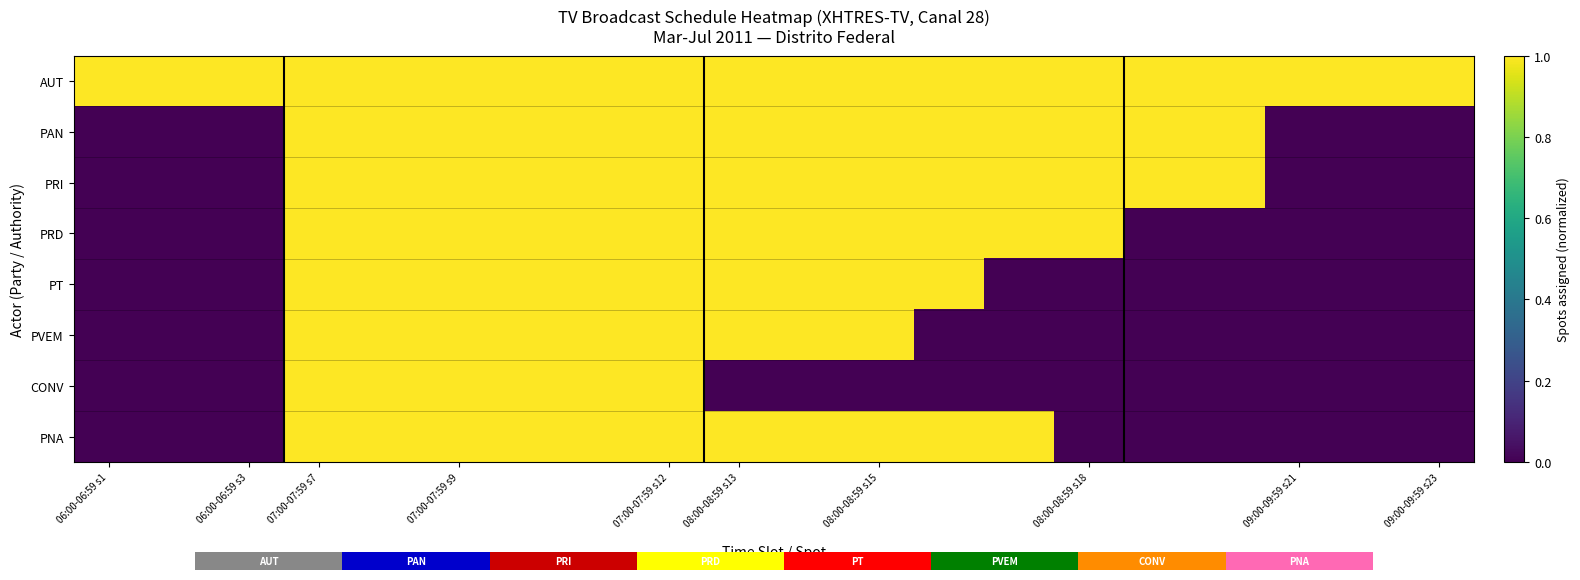

The value of PNA at 06:00-06:59 s3 is 1. True or false?

False